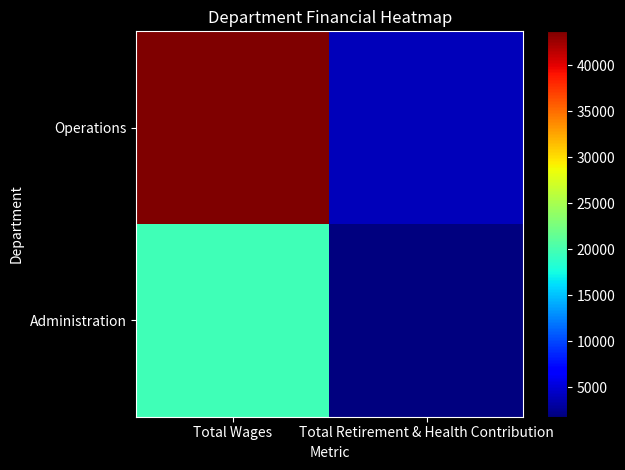

Reading right to left, what are all the values shown in this chart?

Operations: Total Retirement & Health Contribution=3961	Total Wages=43680
Administration: Total Retirement & Health Contribution=1792	Total Wages=19760